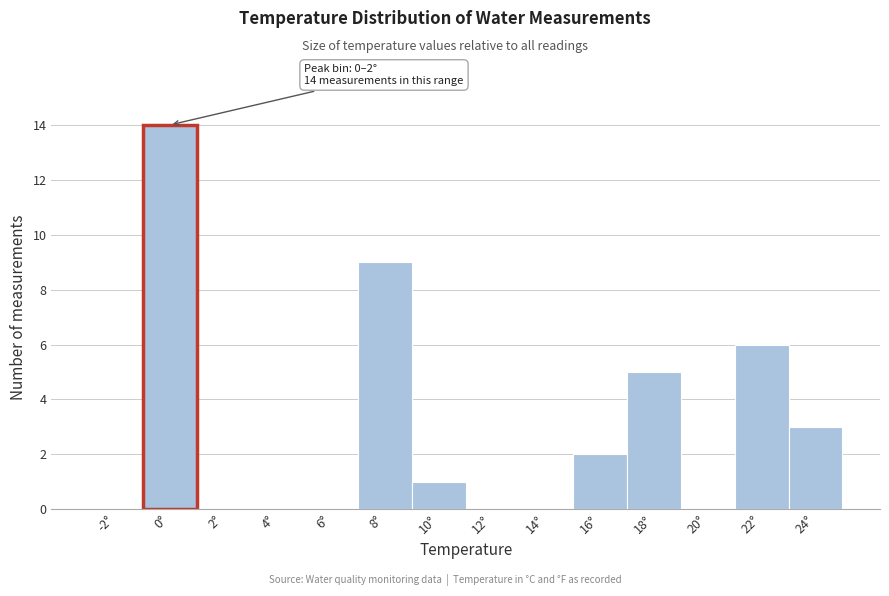

Reading left to right, what are all the values shown in this chart?

-2°=0	0°=14	2°=0	4°=0	6°=0	8°=9	10°=1	12°=0	14°=0	16°=2	18°=5	20°=0	22°=6	24°=3